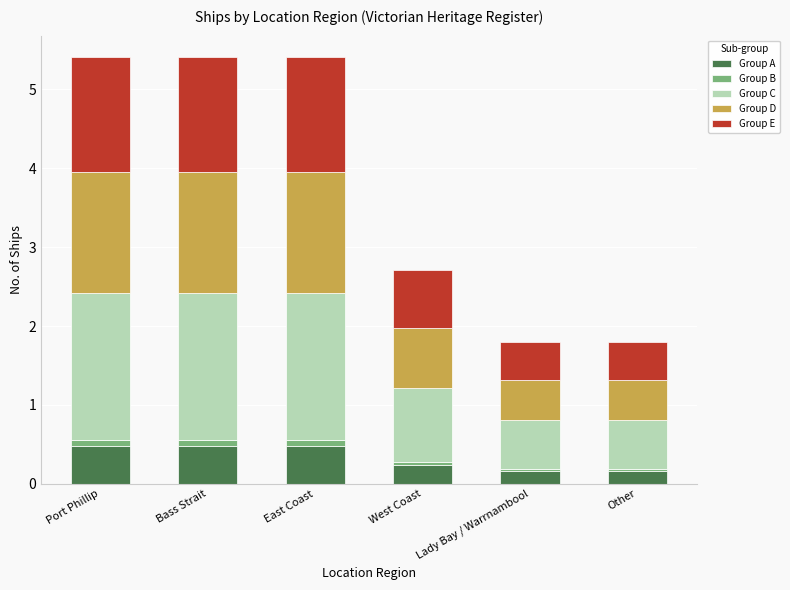

Reading left to right, what are the values for Group A?

Port Phillip=0.5	Bass Strait=0.5	East Coast=0.5	West Coast=0.2	Lady Bay / Warrnambool=0.2	Other=0.2